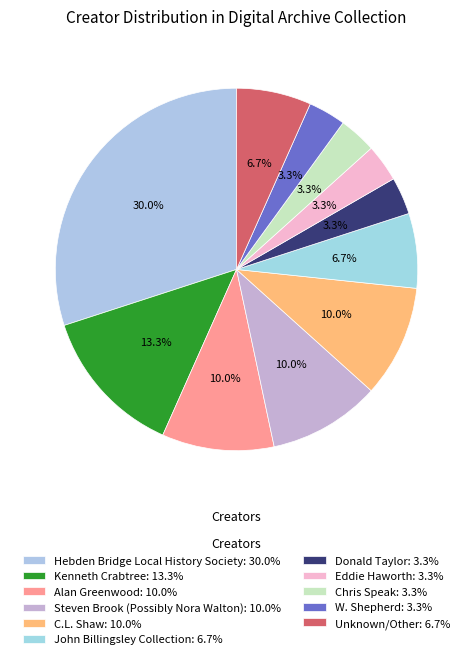

What is the largest slice in the pie chart?

Hebden Bridge Local History Society